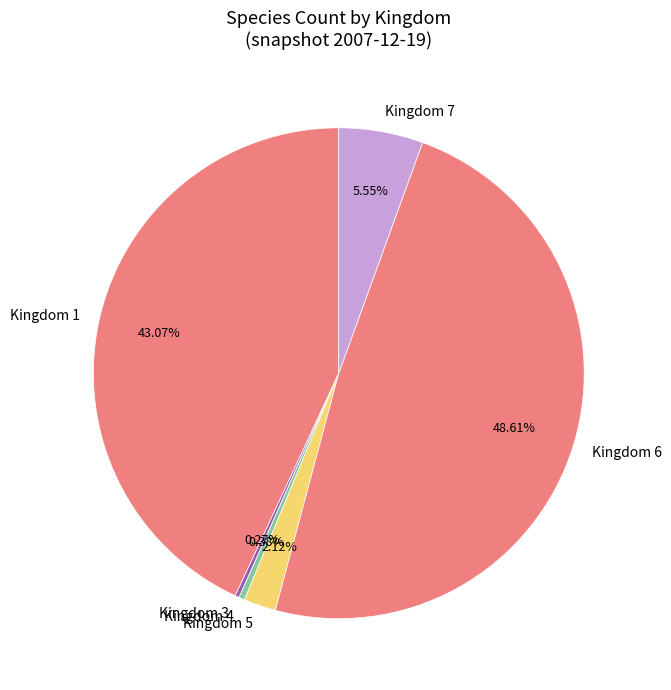

Does Kingdom 7 account for over 50% of the chart?

No